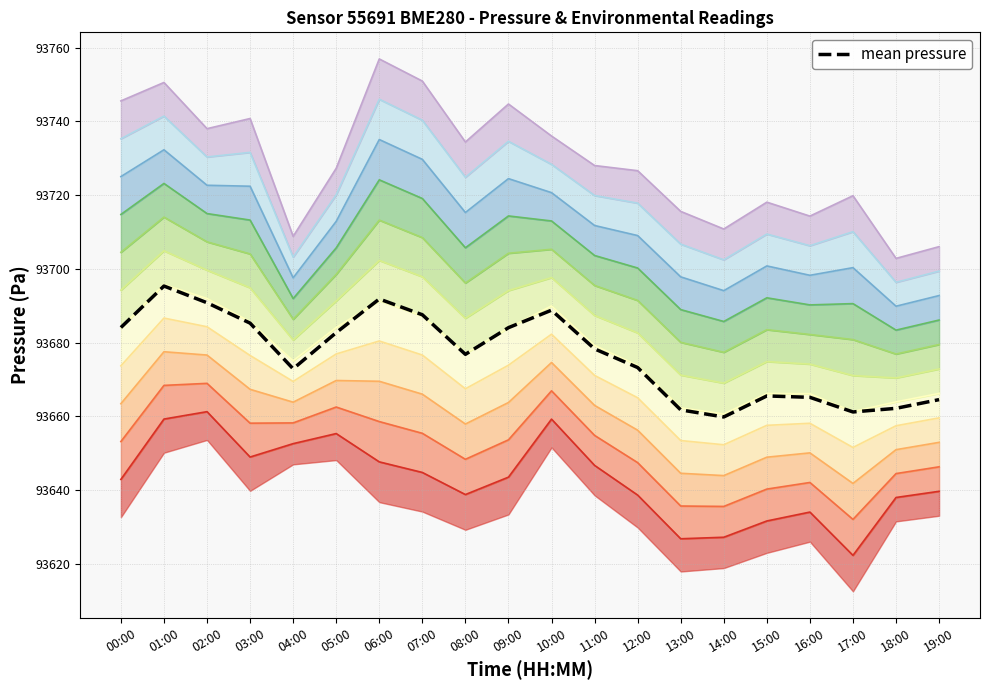

What is the difference between the second highest and minimum values?

32.0